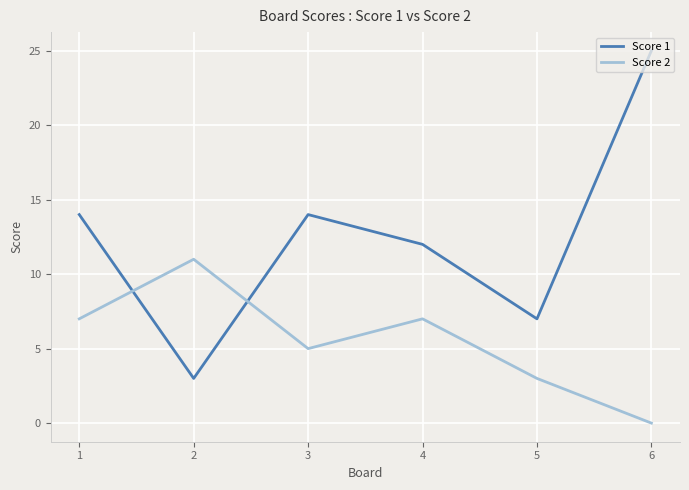

What is the difference between the maximum and minimum values in the Score 1 series?

22